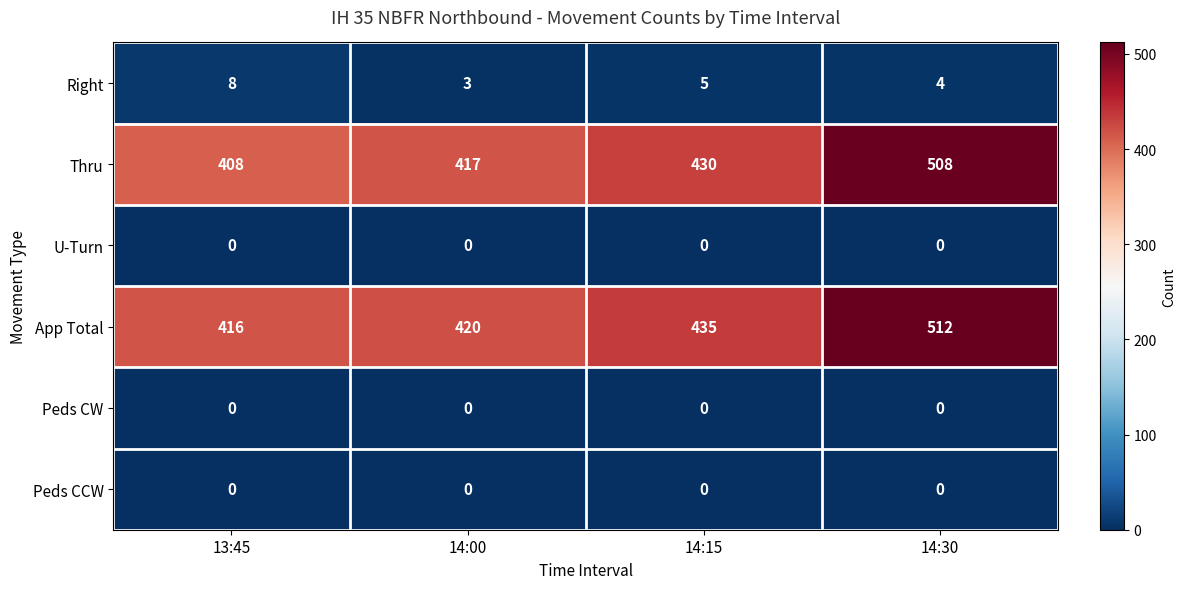

At which category is the sum across all series the highest?

14:30